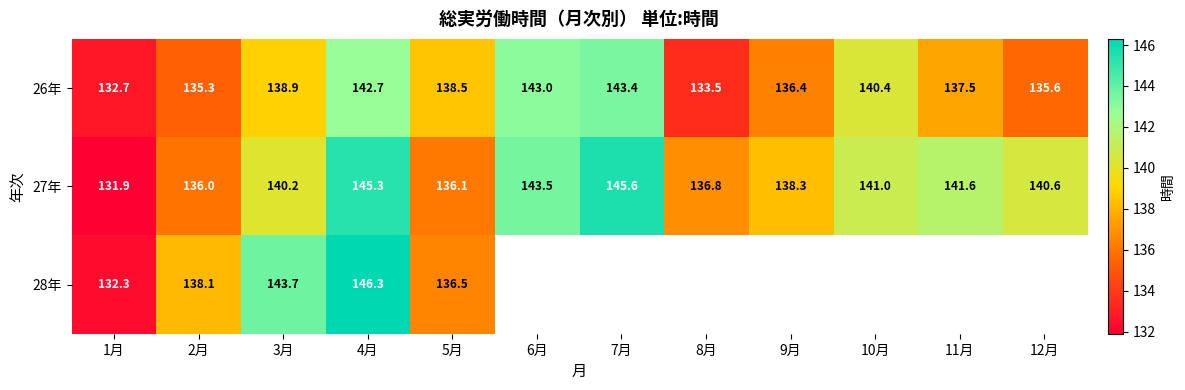

Which series changed the most between 1月 and 5月?

26年